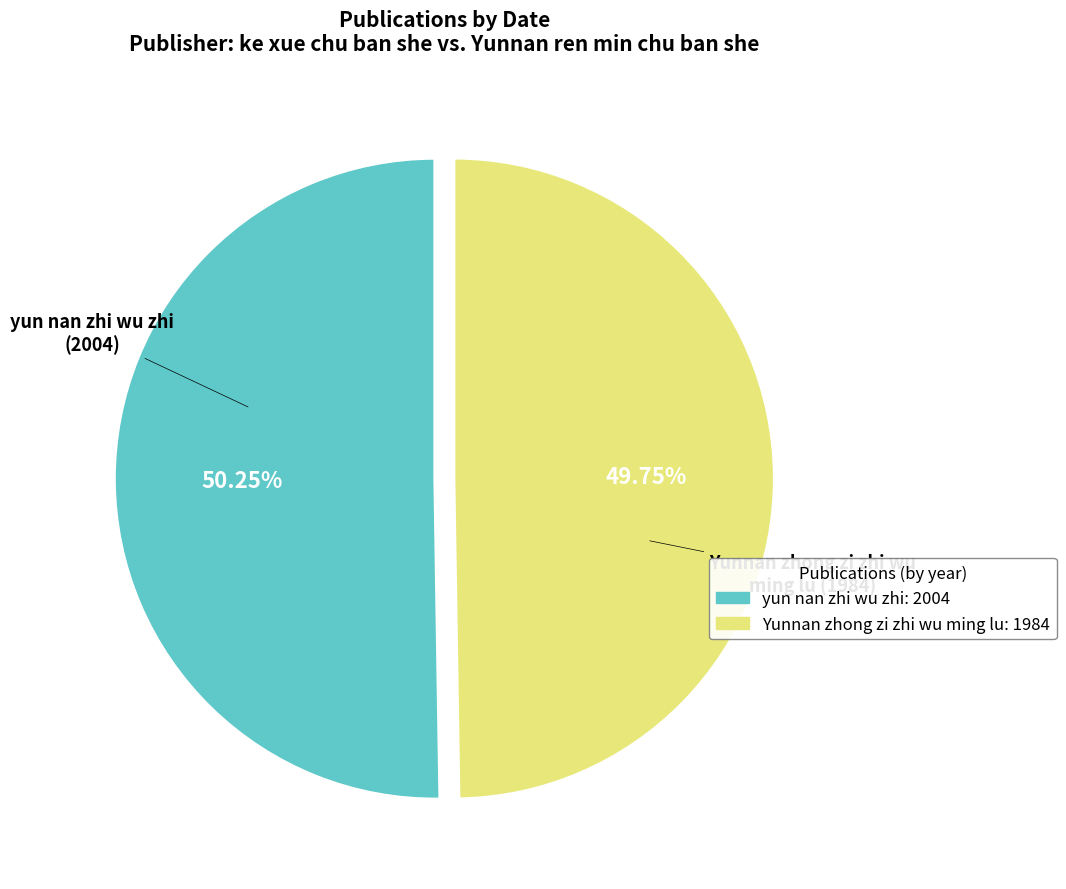

How many segments does this pie chart have?

2